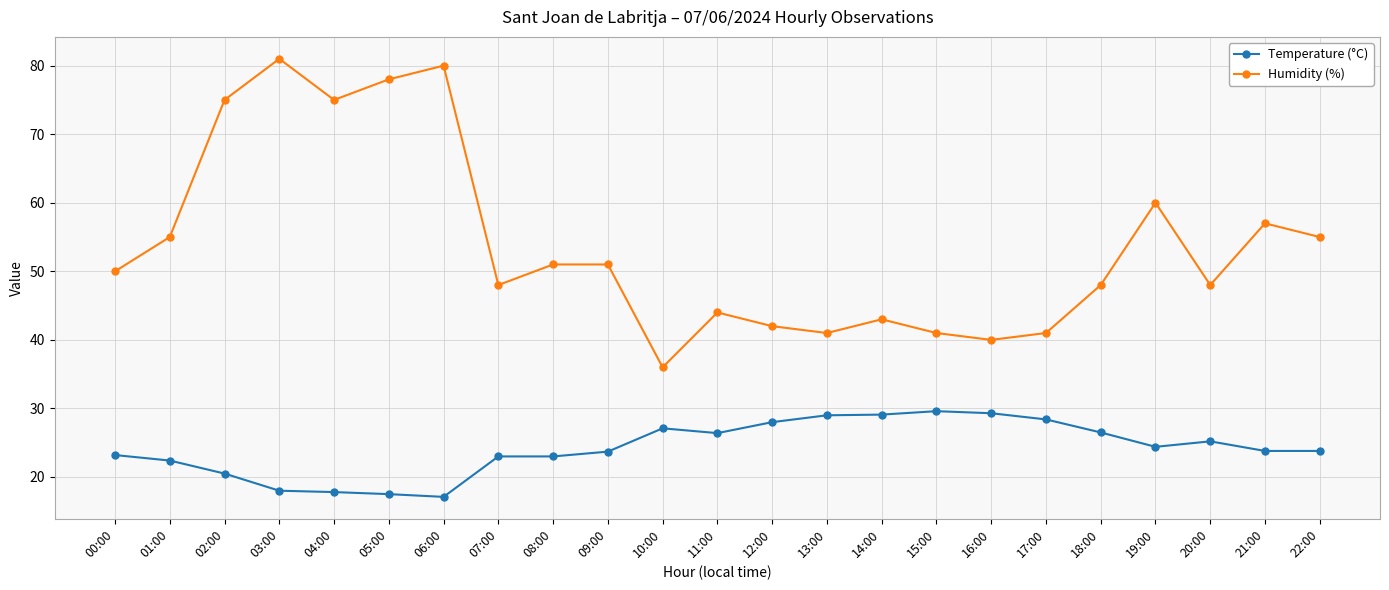

Which series changed the most between 02:00 and 22:00?

Humidity (%)